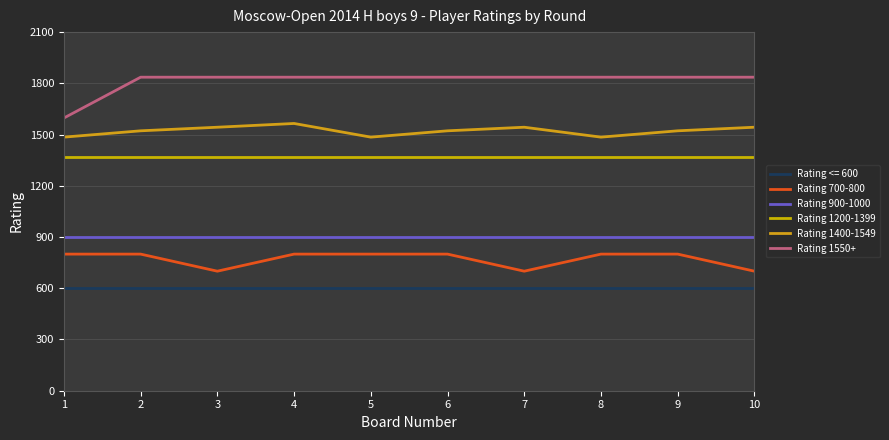

What is the approximate value of Rating 700-800 at 4, to the nearest 5?

800